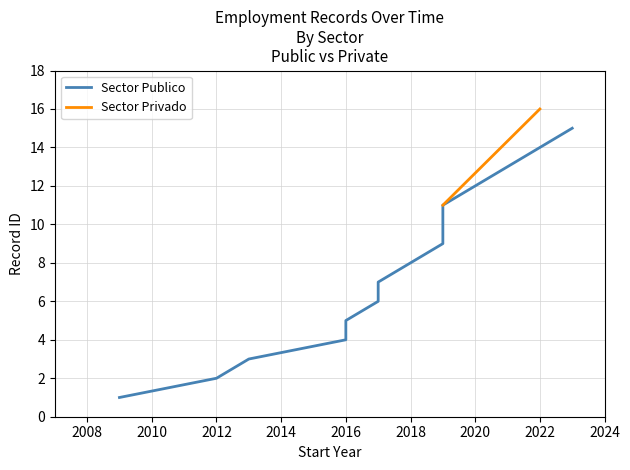

True or false: the data has more than 0 interior local peaks.

False